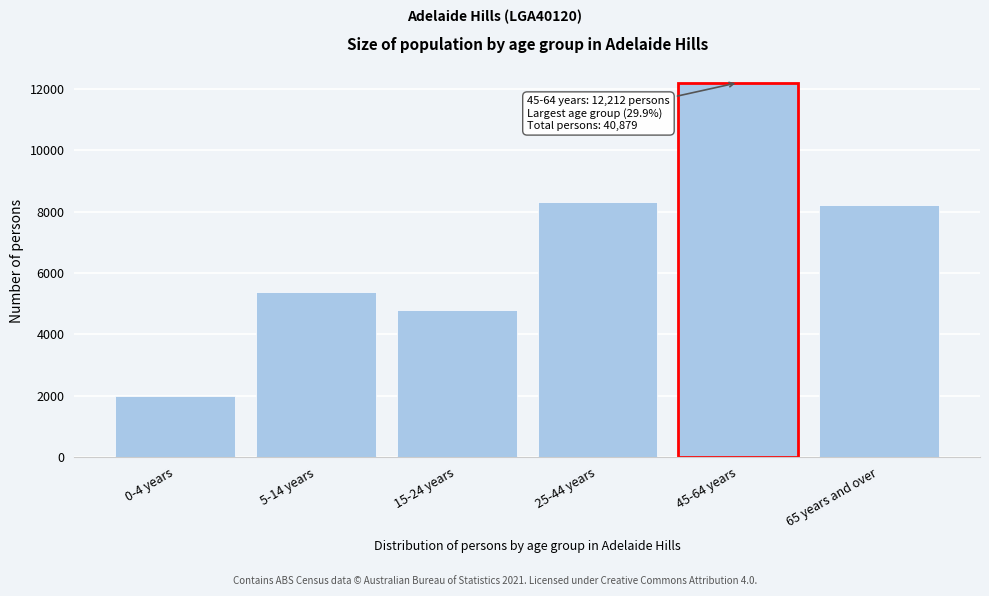

Reading left to right, extract all data points from this chart.

1978	5370	4789	8317	12212	8210